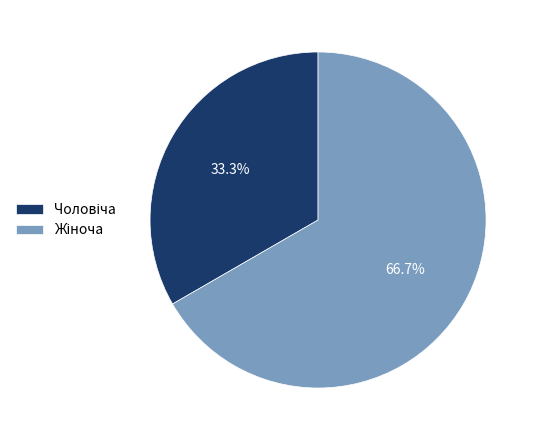

How many segments does this pie chart have?

2